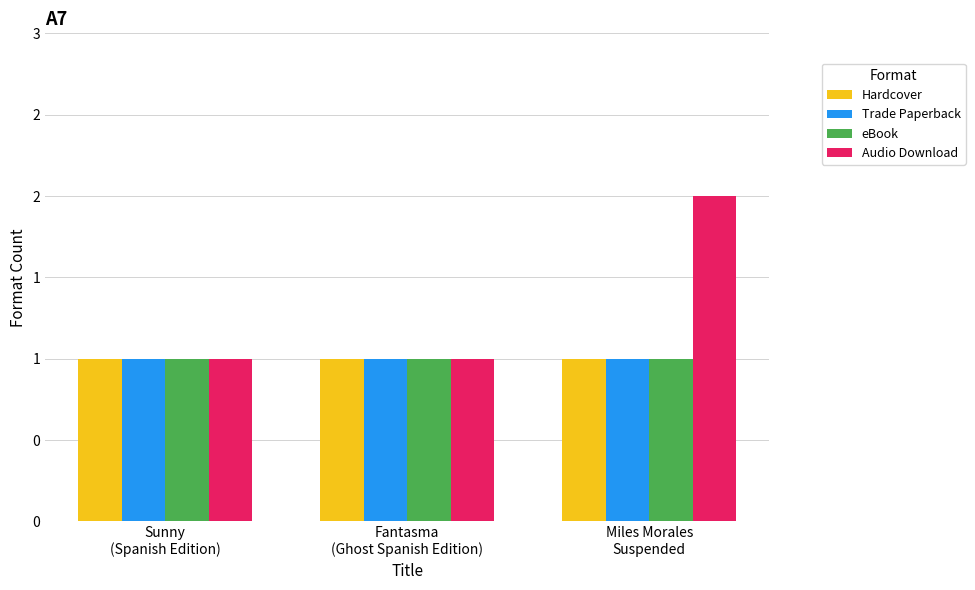

What is the value of the Audio Download bar at the 2nd from the left?

1